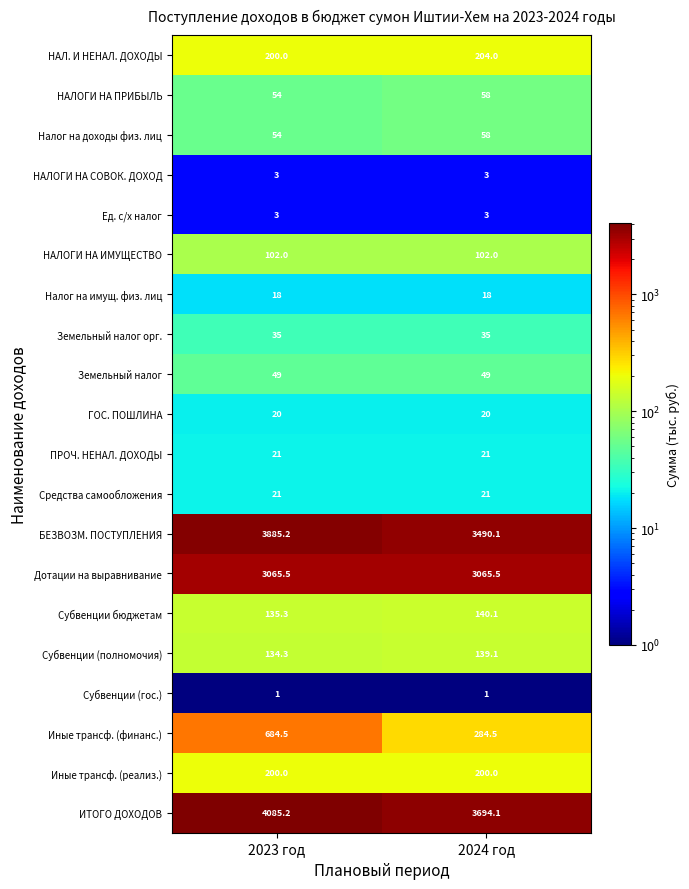

What is the total value across all series at 2024 год?

11606.4